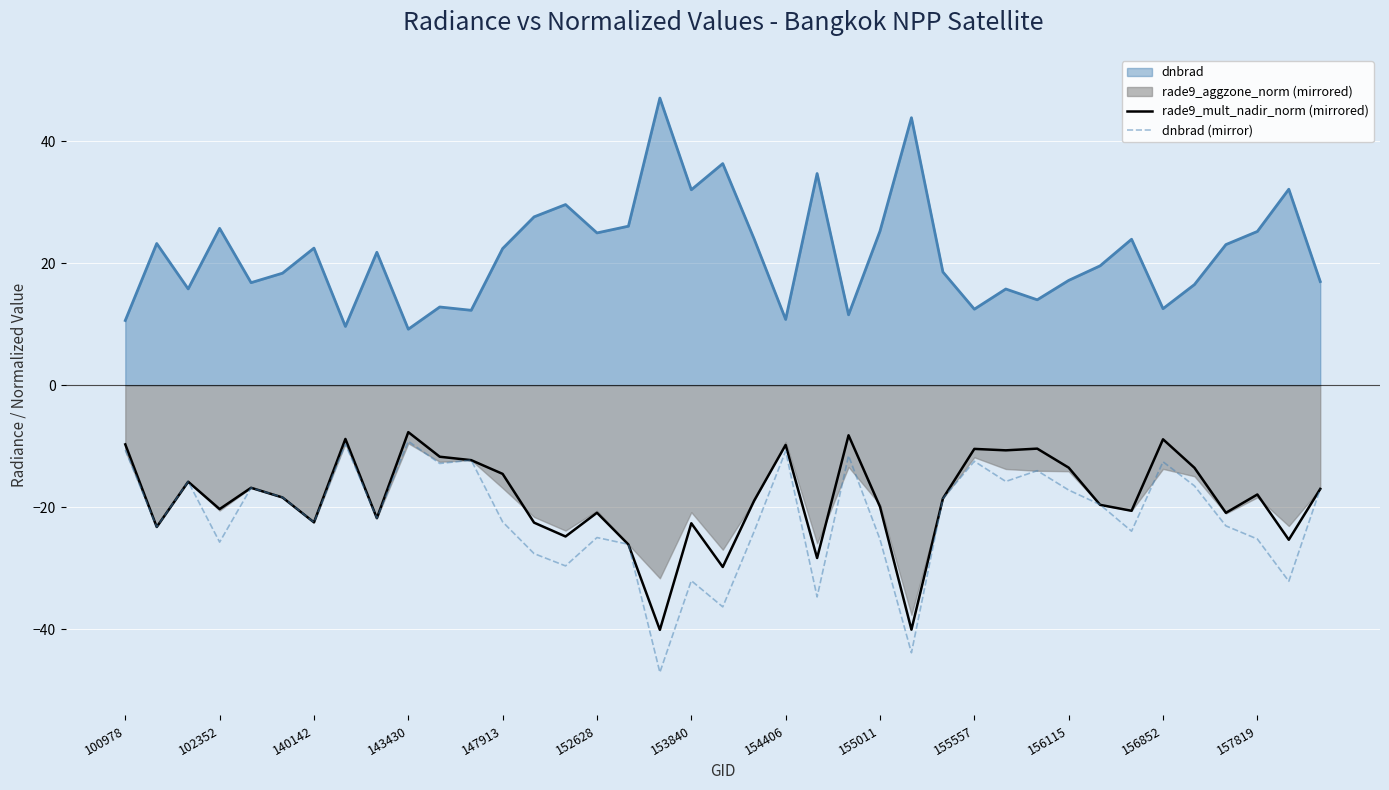

The value of dnbrad at 153840 is 32.0. True or false?

True